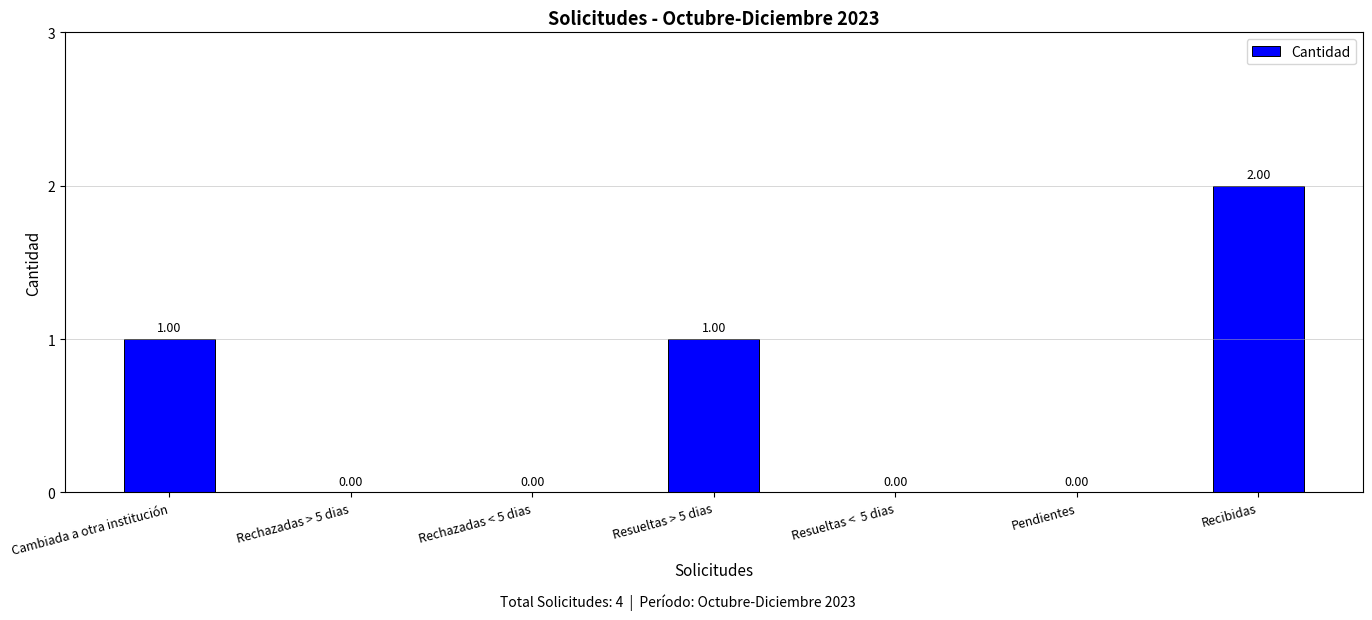

How many positive values are there?

3